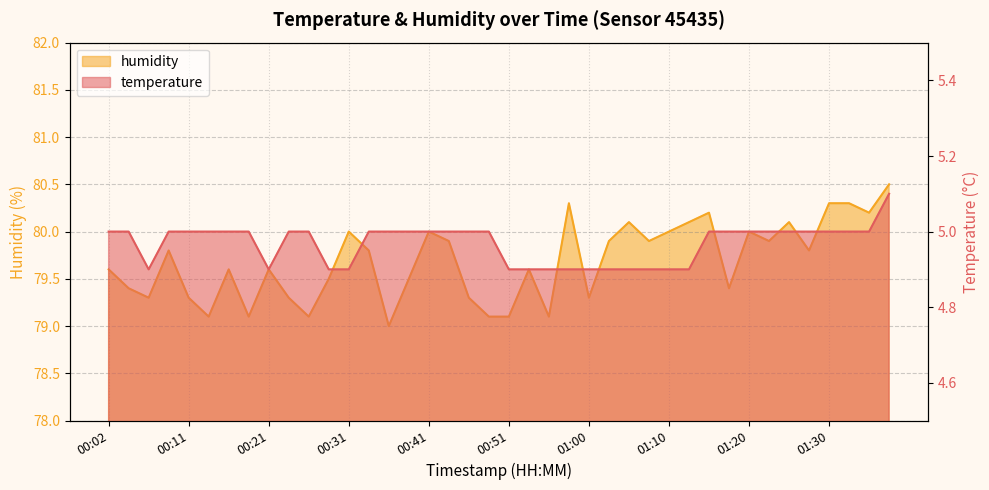

What position from the left is 01:10?

29